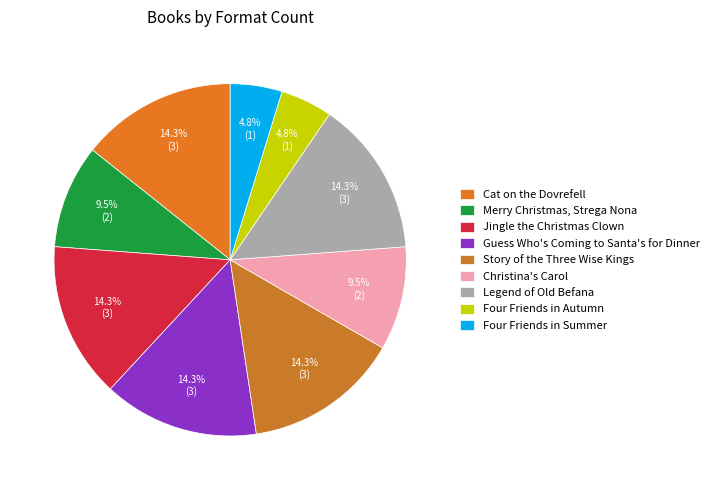

How many slices are in this pie chart?

9